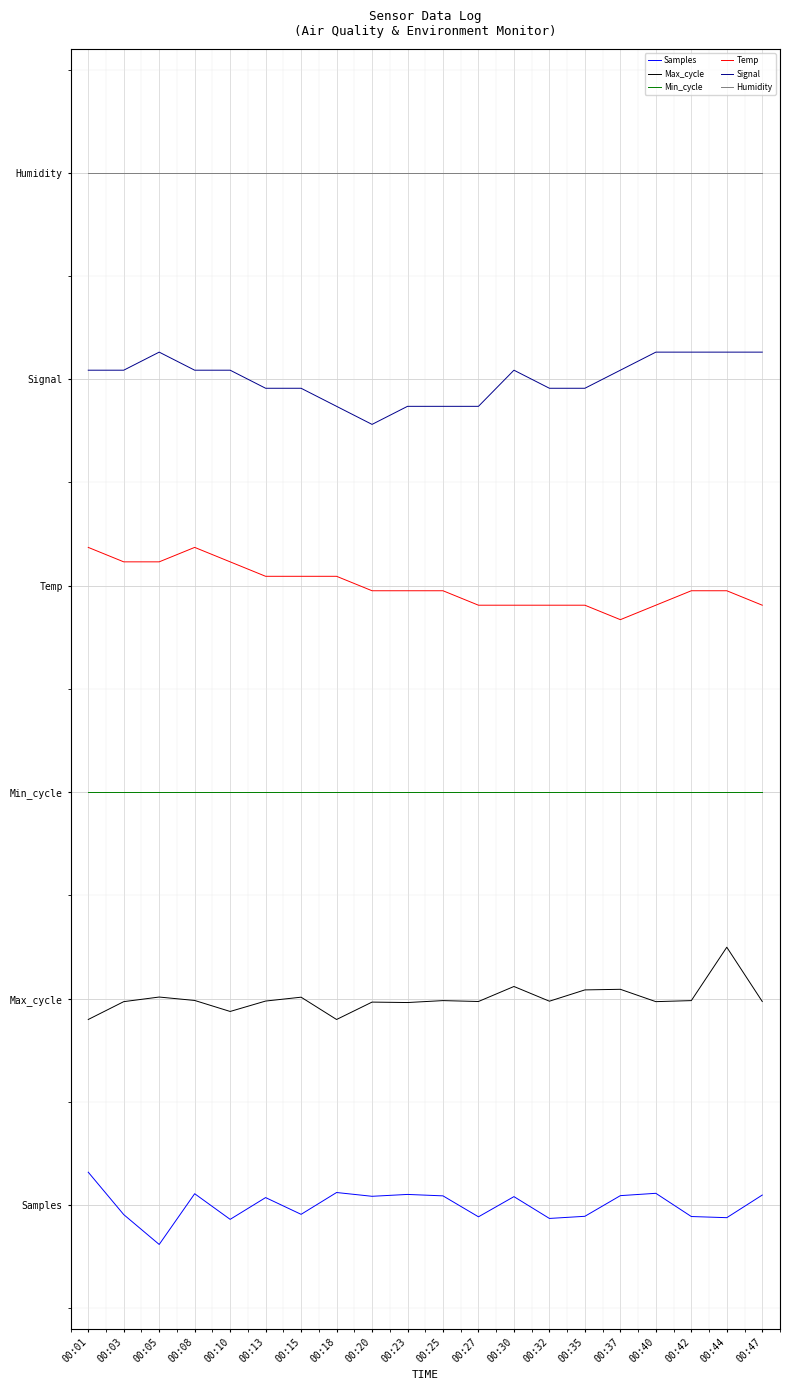

What is the sum of all Humidity values?

100.0